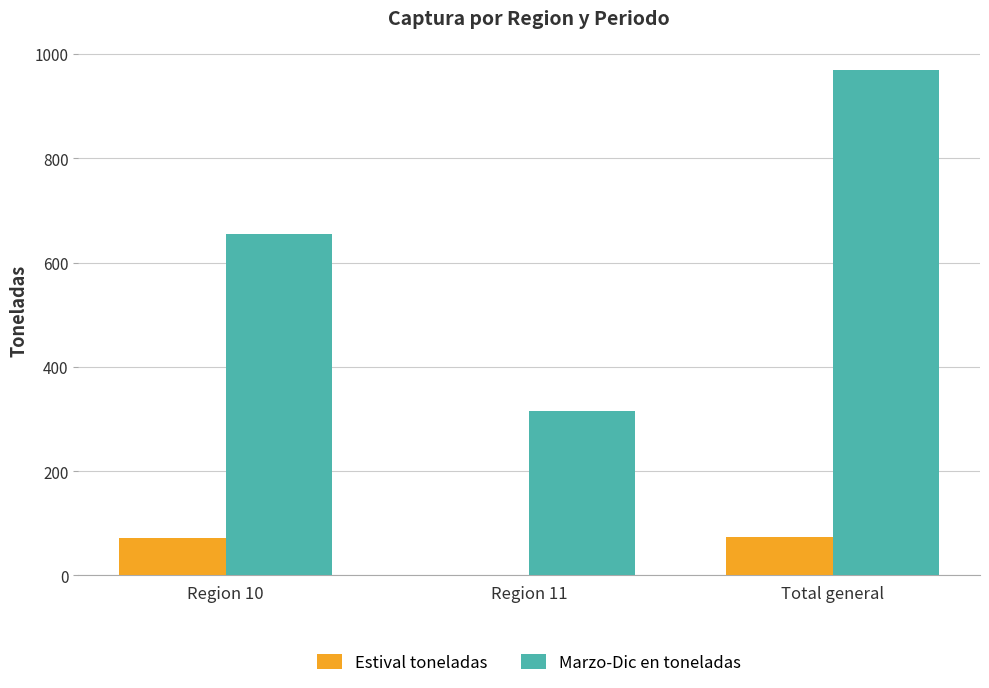

What is the sum of all Marzo-Dic en toneladas values?

1938.1